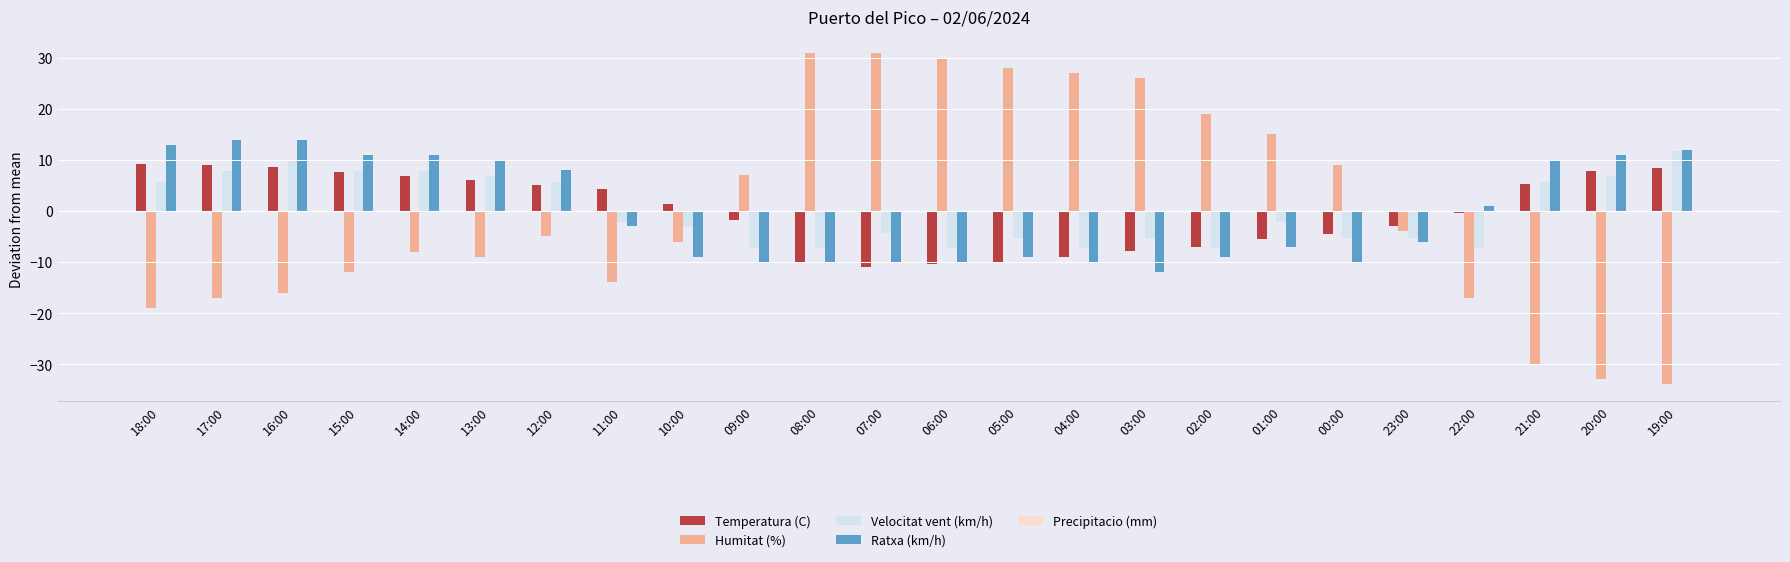

How many values in Humitat (%) are below zero?

14